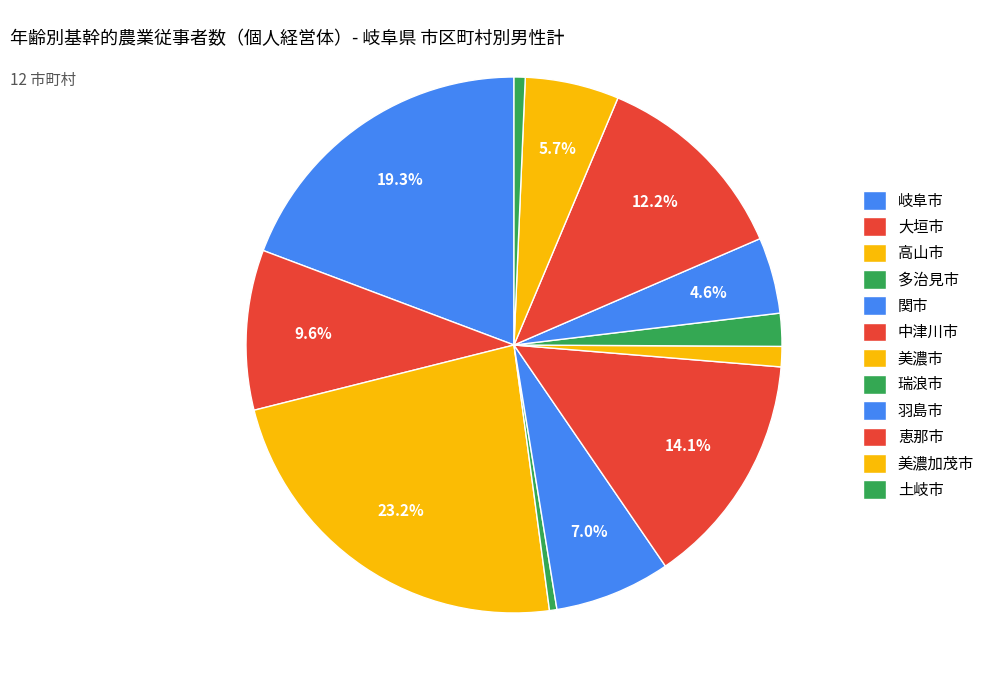

How many segments does this pie chart have?

12